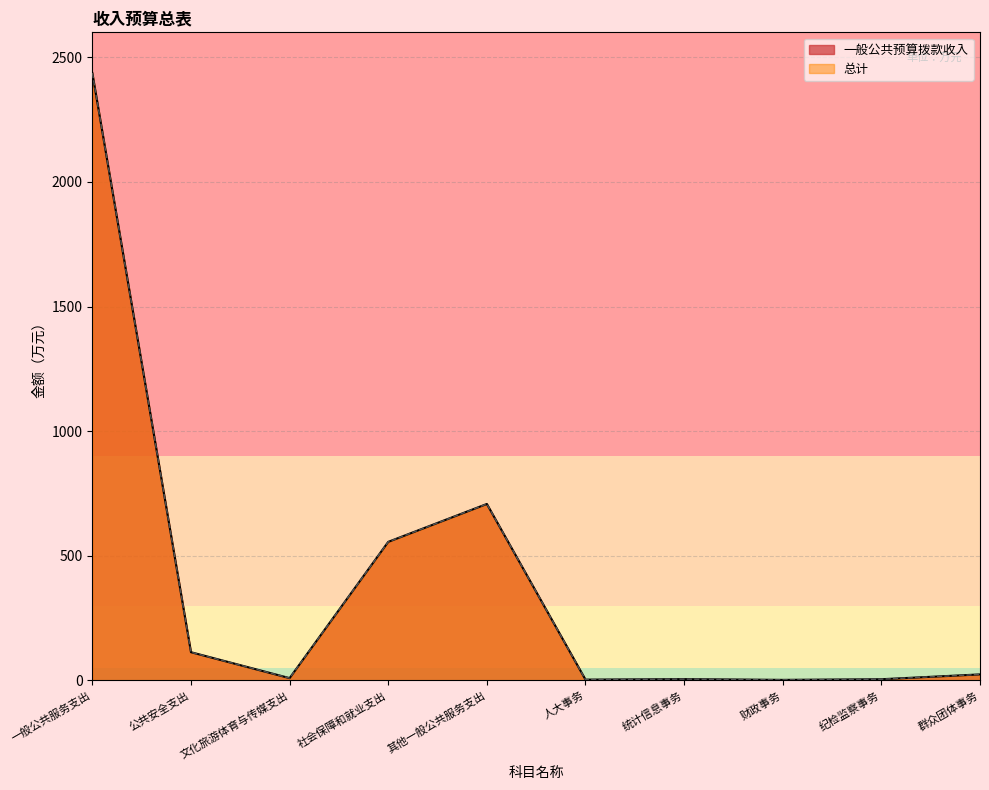

True or false: 总计 and 一般公共预算拨款收入 intersect in this chart.

False